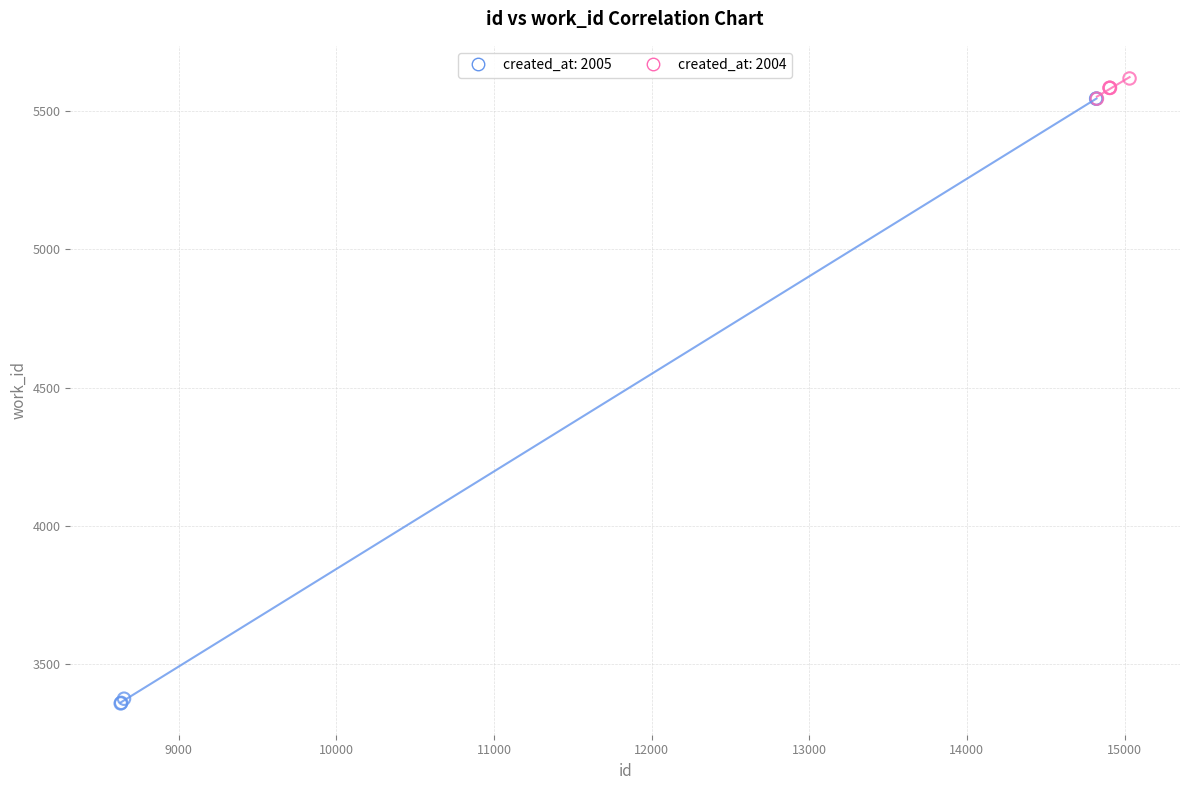

Which series contains the lowest Y value?

created_at: 2005